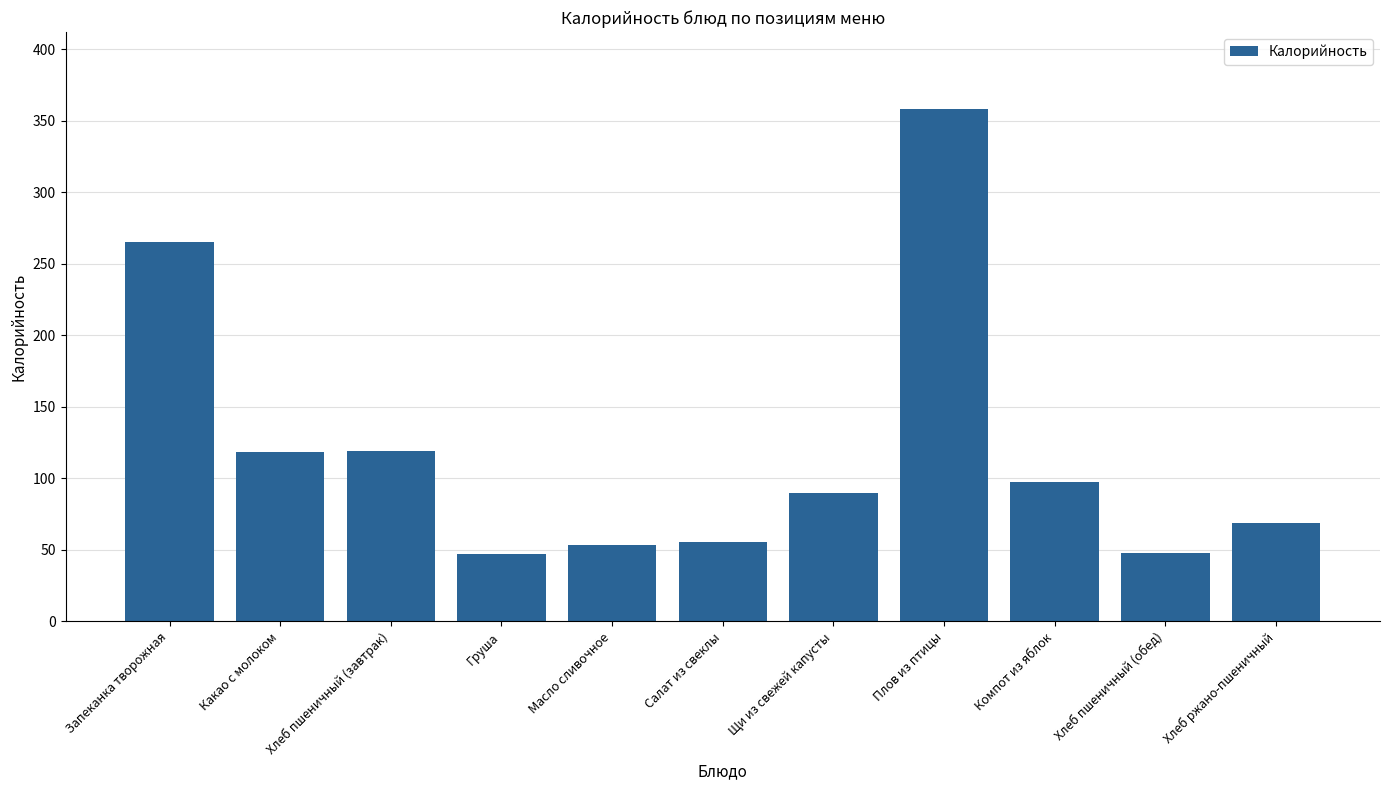

What is the label of the 8th bar from the right?

Груша